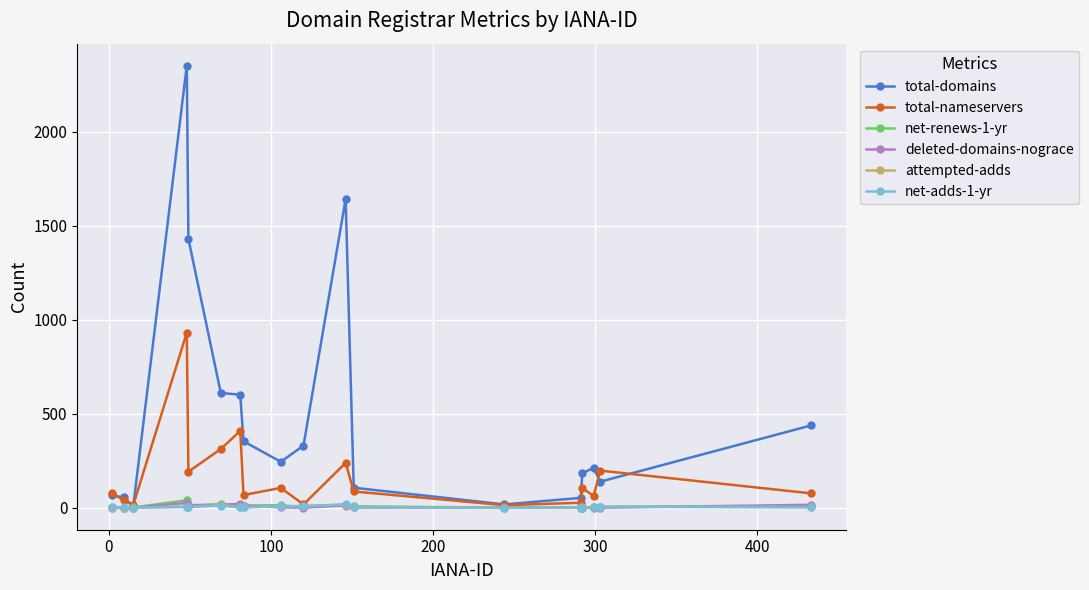

Which series has the largest range (max minus min)?

total-domains